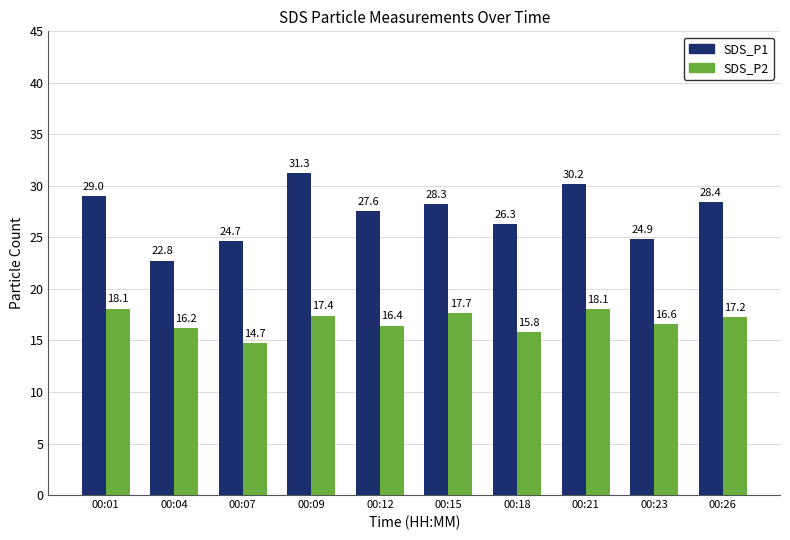

What is the lowest value of the SDS_P2 series?

14.7